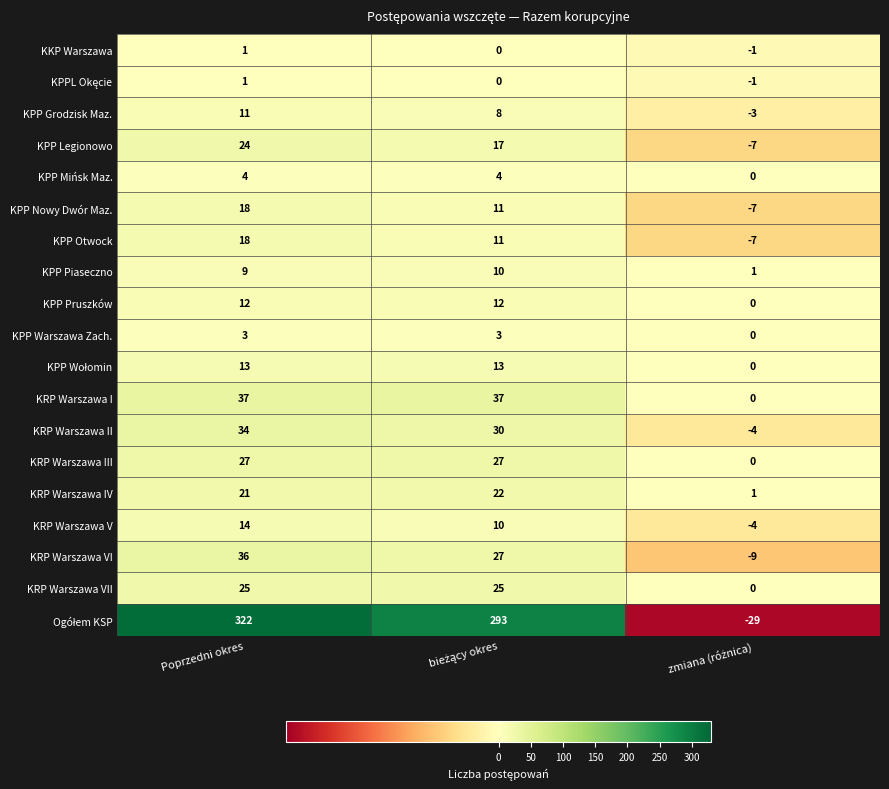

At which category is the sum across all series the highest?

Poprzedni okres